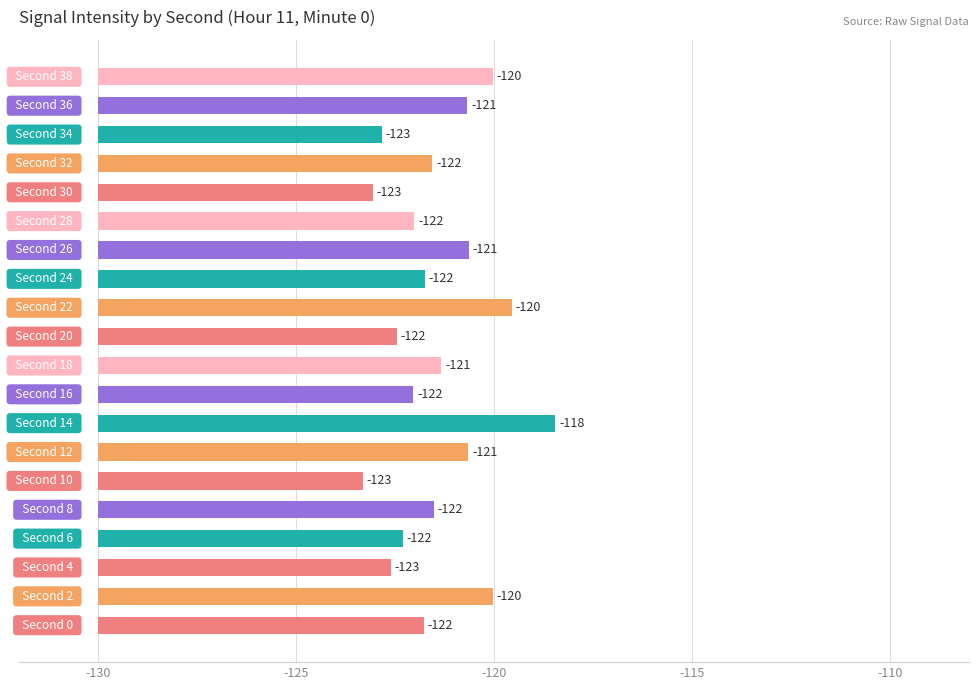

What is the difference between the maximum and minimum values?

4.9